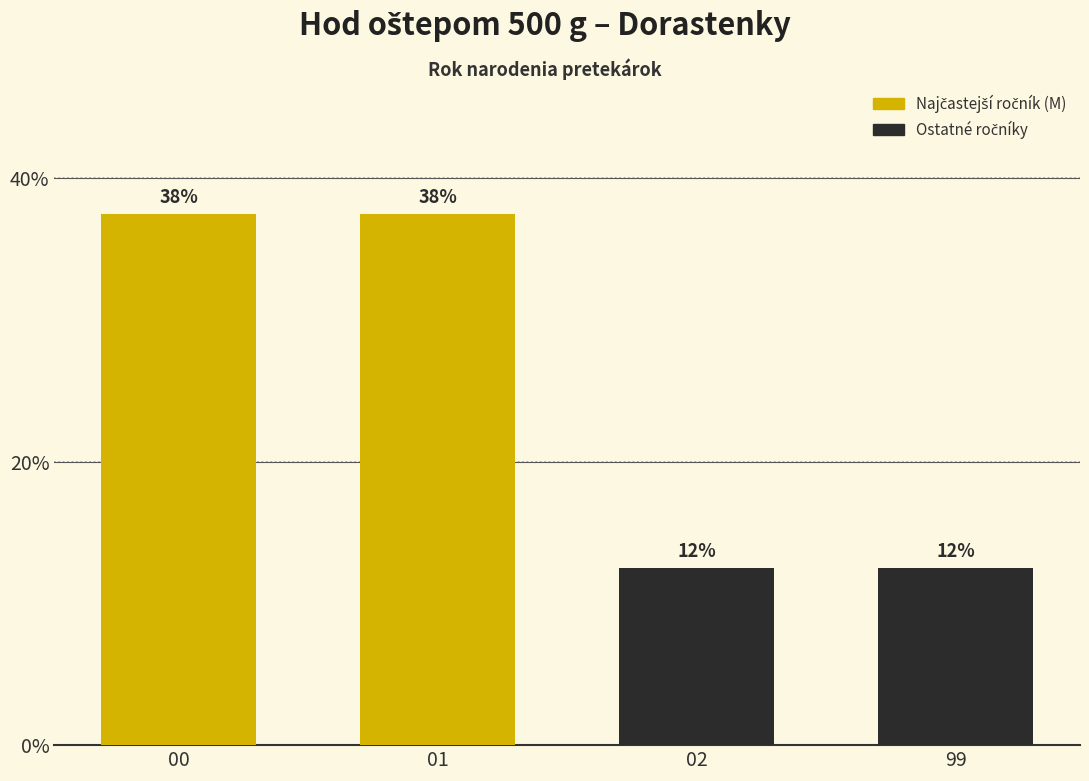

How many bars are there in total?

4